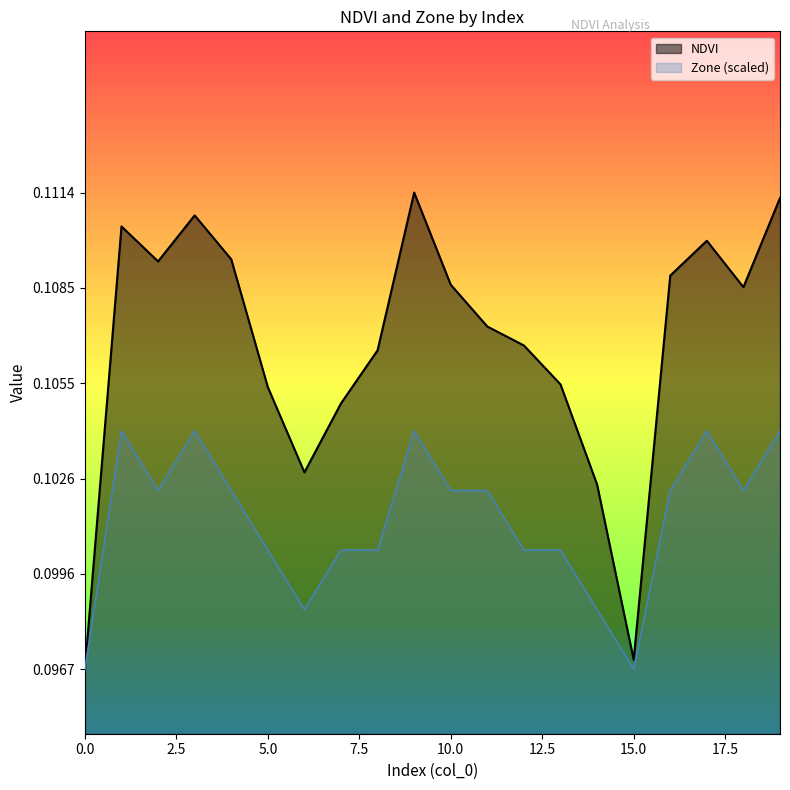

How many data points does each series have?

20